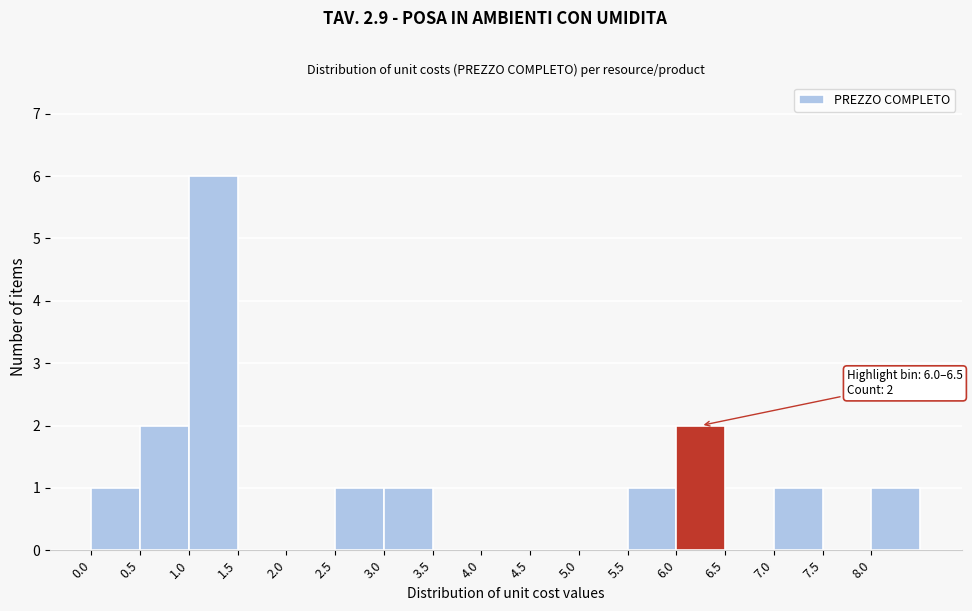

Over which range of the x-axis is the bar tallest?

1.0 to 1.5